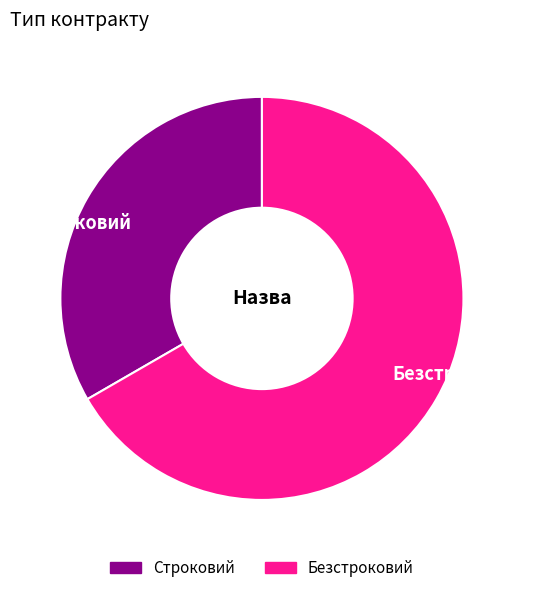

What is the majority slice?

Безстроковий